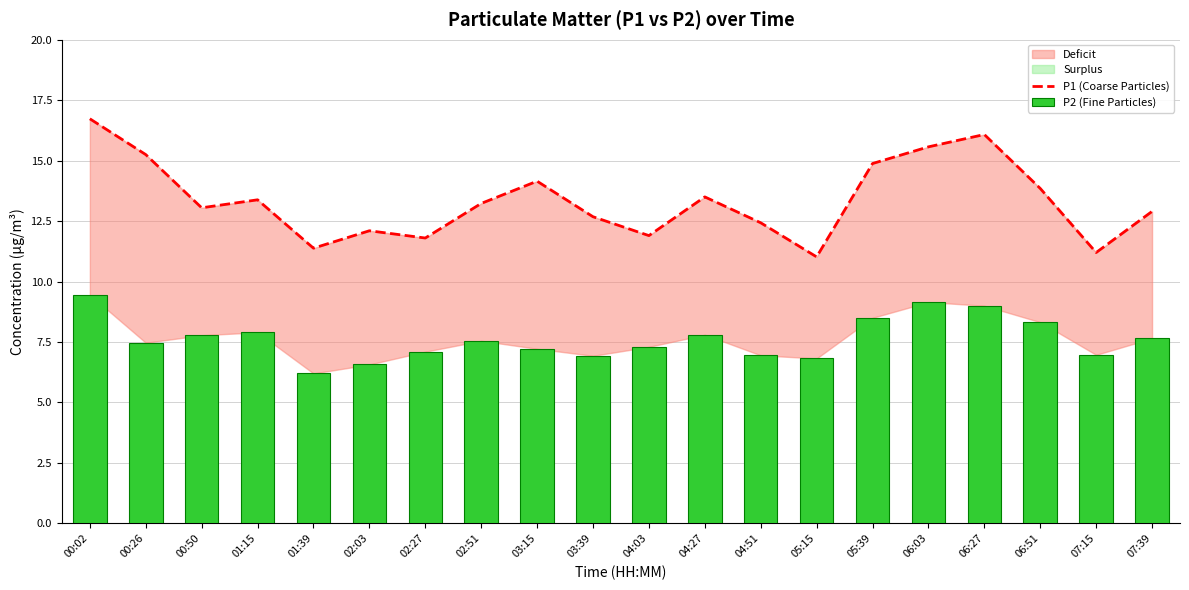

What is the difference between the maximum and minimum values in the P2 (Fine Particles) series?

3.2